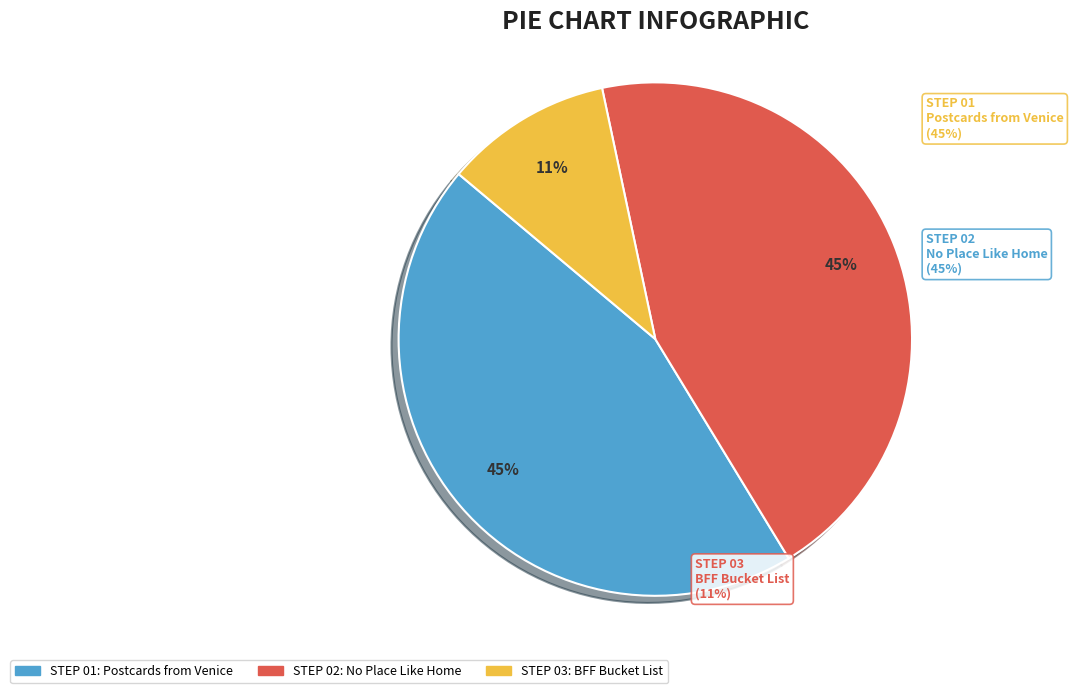

Is Postcards from Venice the majority of the pie?

No